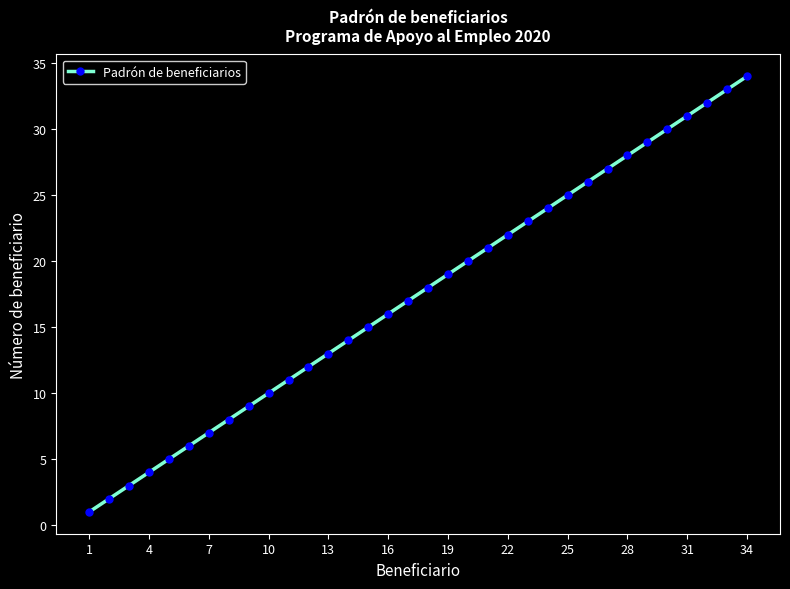

What is the sum of all values?

595